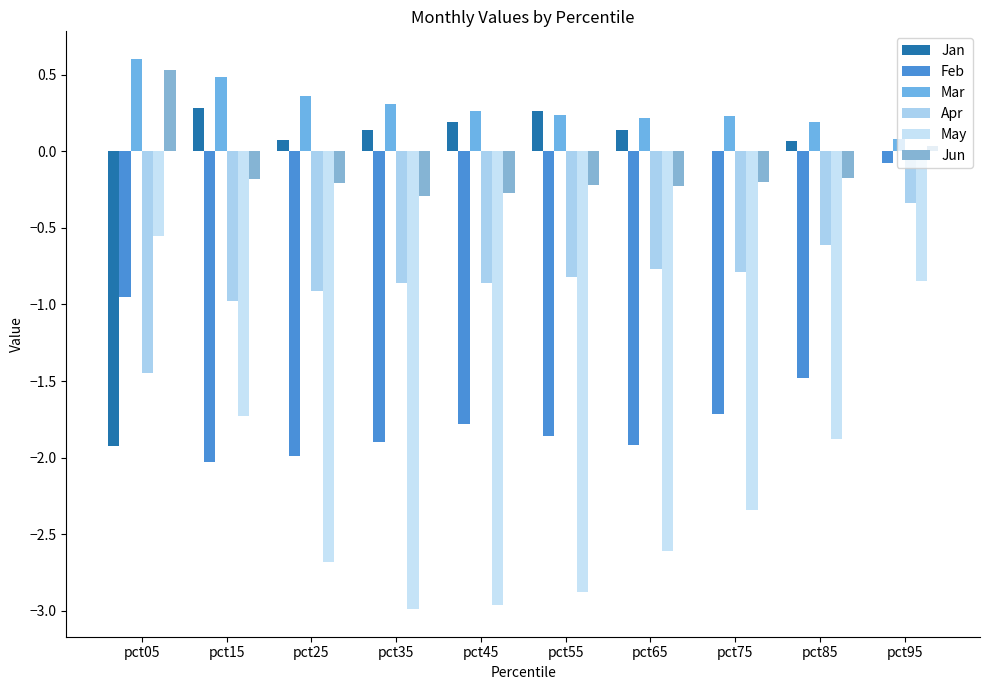

How many data points does each series have?

10